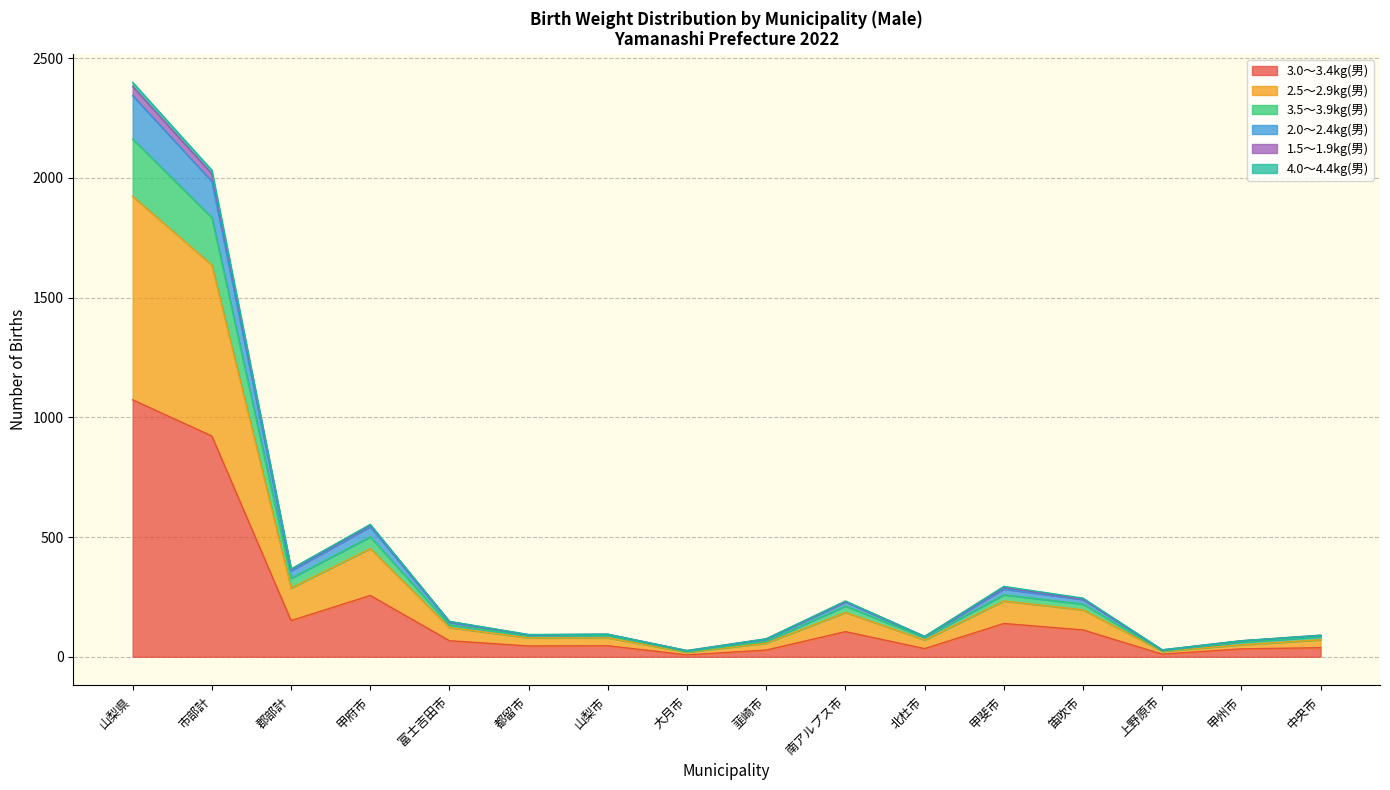

True or false: 3.0～3.4kg(男) has a value of 256 at 甲府市.

True